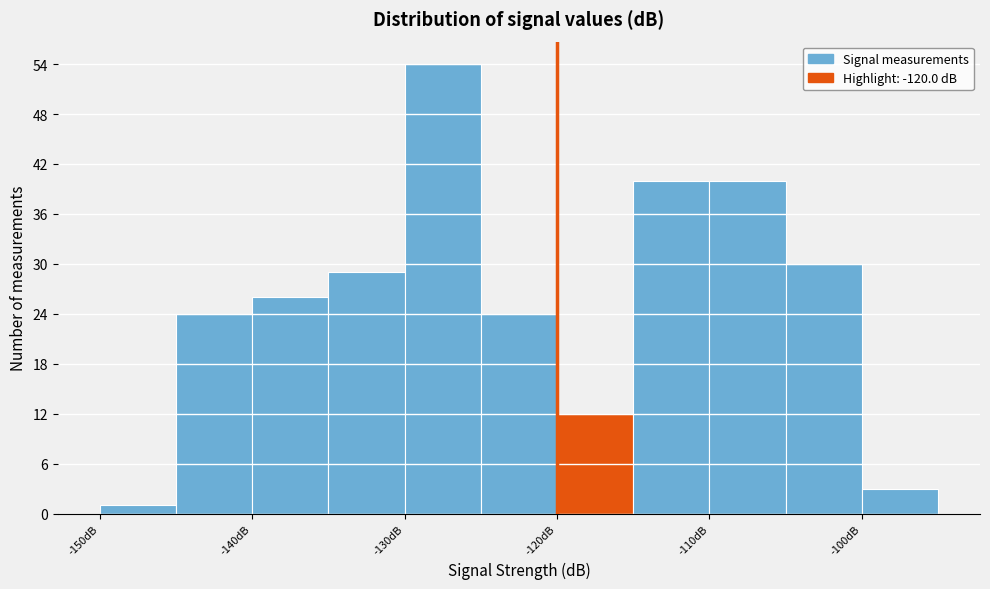

What is the height of the bar covering -100 to -95 on the x-axis? The values are not printed on the chart, so give them approximately, as read against the axis.

3